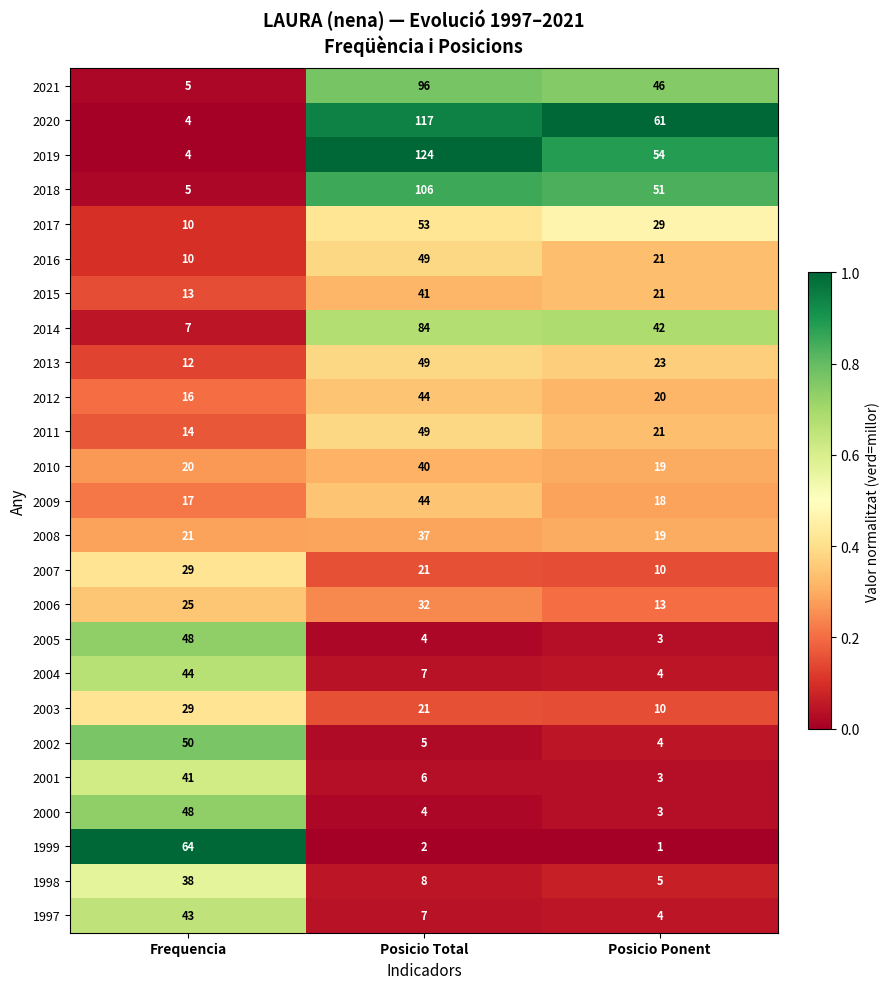

Between Frequencia and Posicio Total, which series saw the biggest shift?

2019